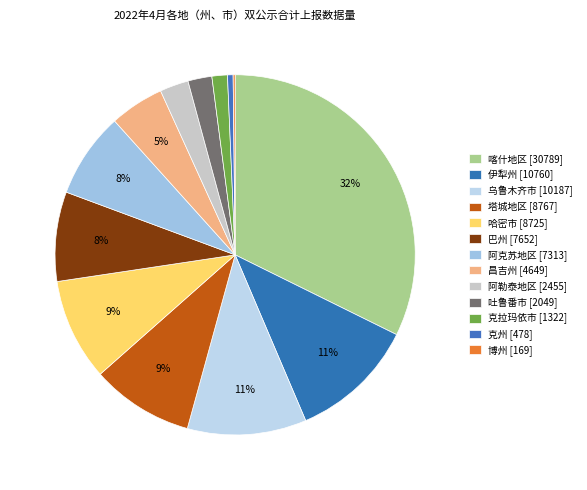

To the nearest percent, what portion does 吐鲁番市 represent?

2%